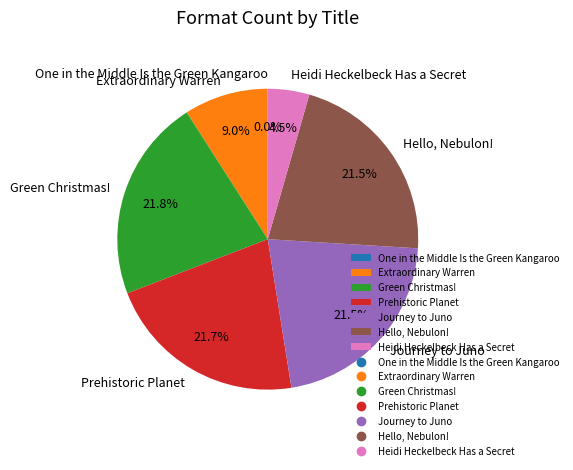

What is the total percentage of Journey to Juno and Green Christmas!?

43.3%